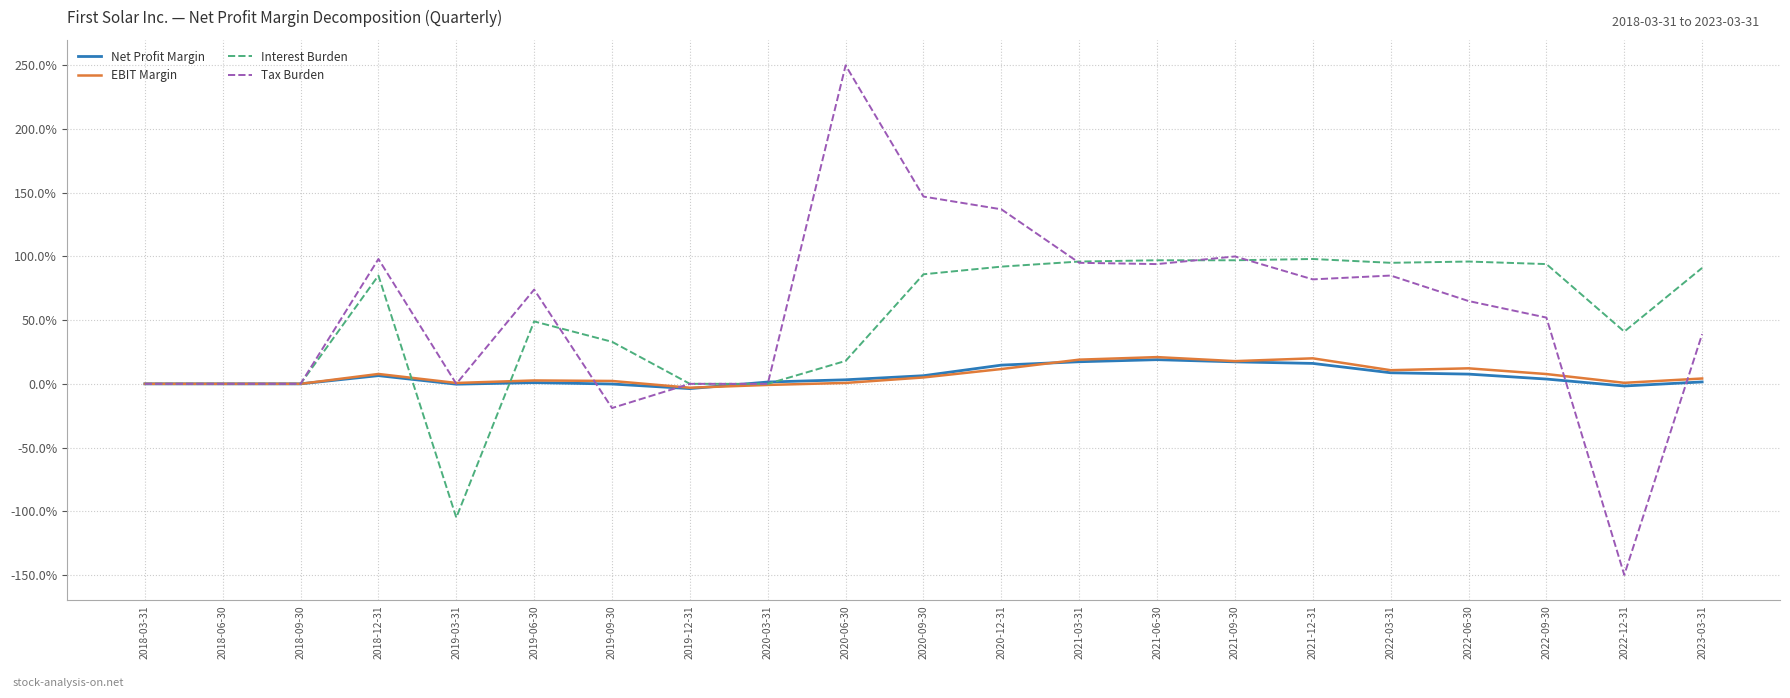

The value of EBIT Margin at 2022-12-31 is 0.0. True or false?

True